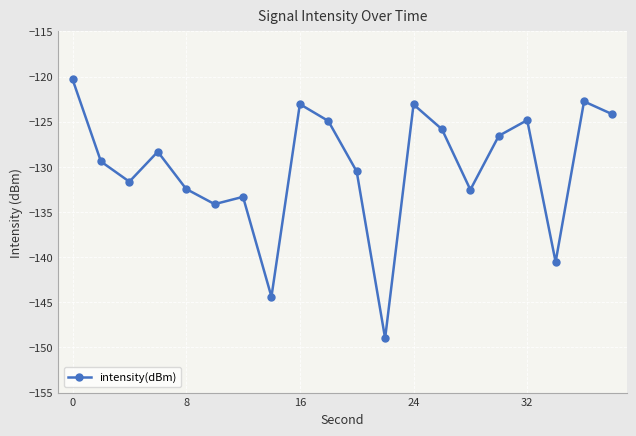

What is the value of the 16th point from the left?

-126.6